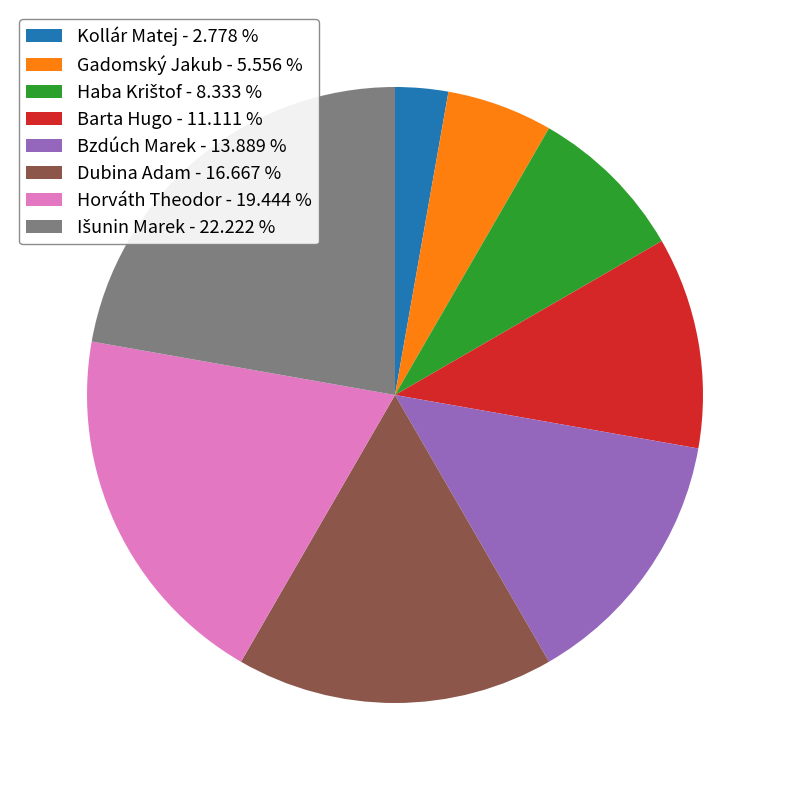

Does any single category account for the majority?

No